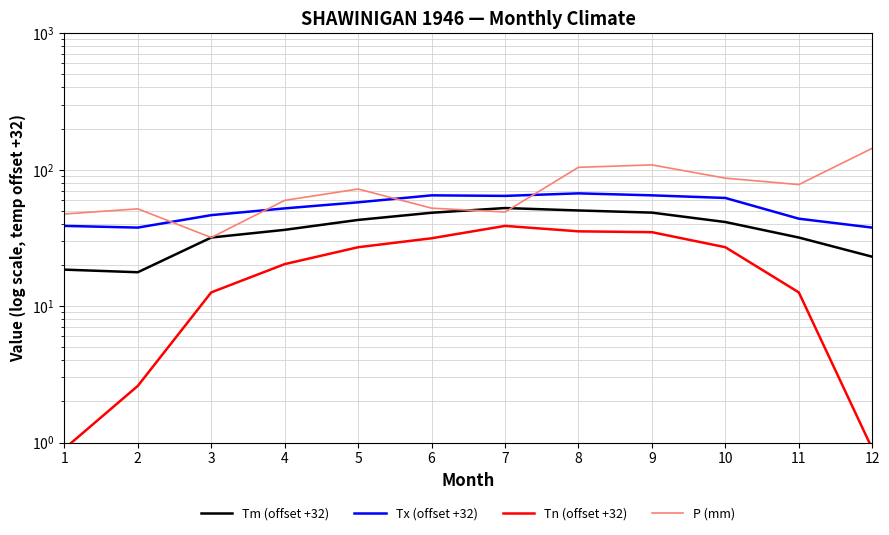

How many intersections are there between P (mm) and Tx (offset +32)?

4